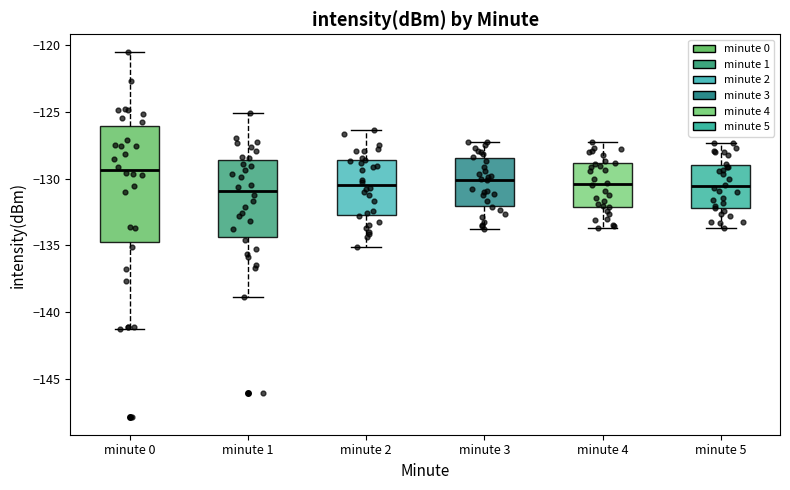

Reading left to right, read every box against the y-axis: the position of its median line, the range the box covers, and the ends of its whiskers. The values are not printed on the chart, so give them approximately, as read against the axis.

minute 0: median -129.5, box -135.0 to -126.0, whiskers -141.0 to -120.5
minute 1: median -131.0, box -134.5 to -128.5, whiskers -139.0 to -125.0
minute 2: median -130.5, box -132.5 to -128.5, whiskers -135.0 to -126.5
minute 3: median -130.0, box -132.0 to -128.5, whiskers -134.0 to -127.0
minute 4: median -130.5, box -132.0 to -129.0, whiskers -133.5 to -127.0
minute 5: median -130.5, box -132.0 to -129.0, whiskers -133.5 to -127.5